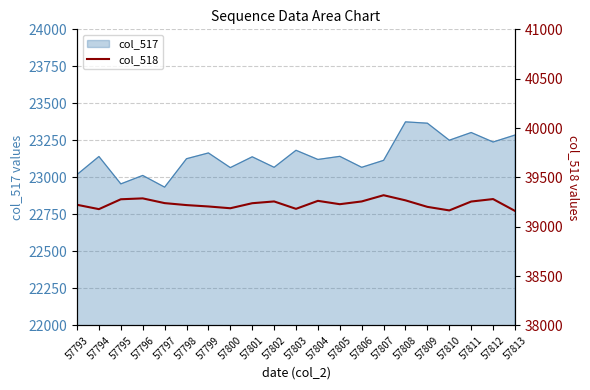

The value at 57799 is 67565. True or false?

False